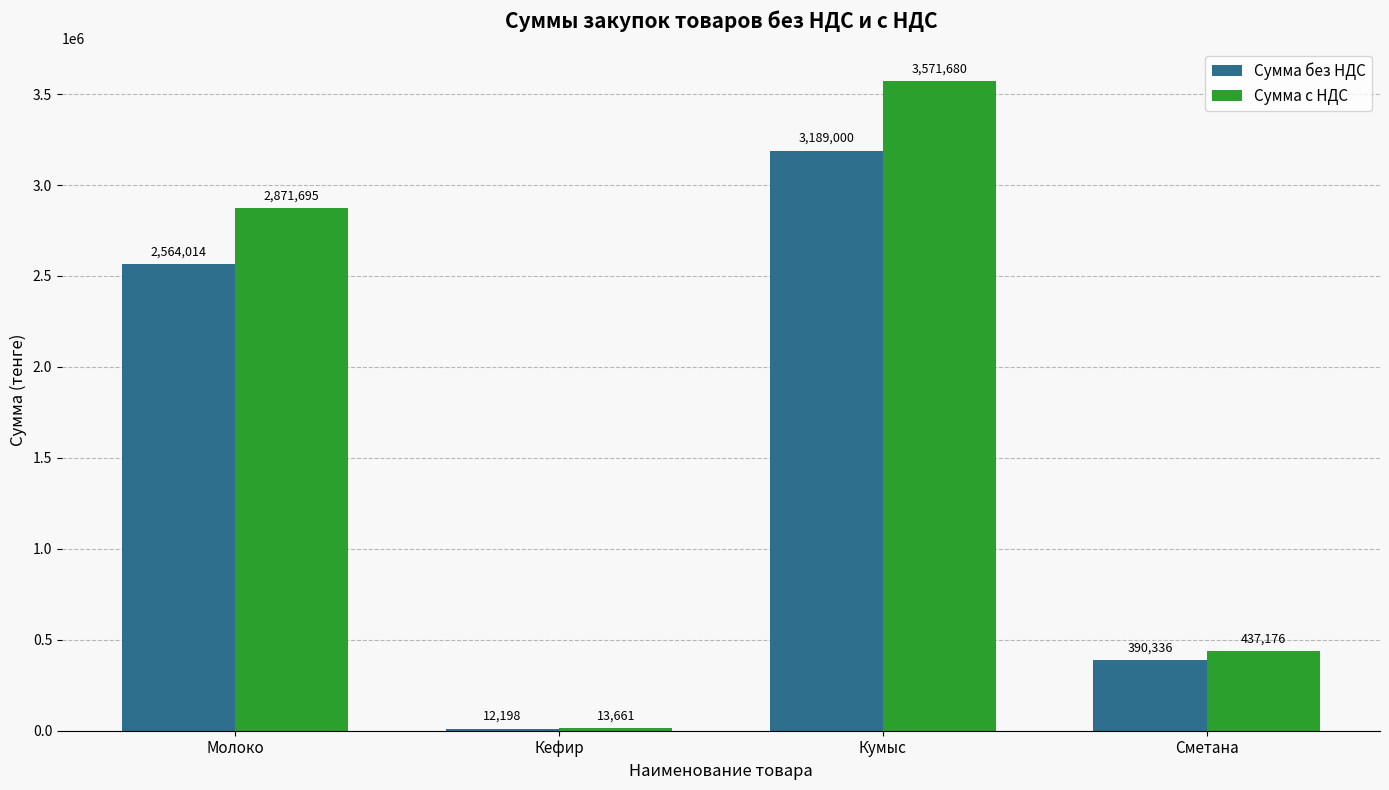

Rank the series at Кефир from highest to lowest value.

Сумма с НДС, Сумма без НДС